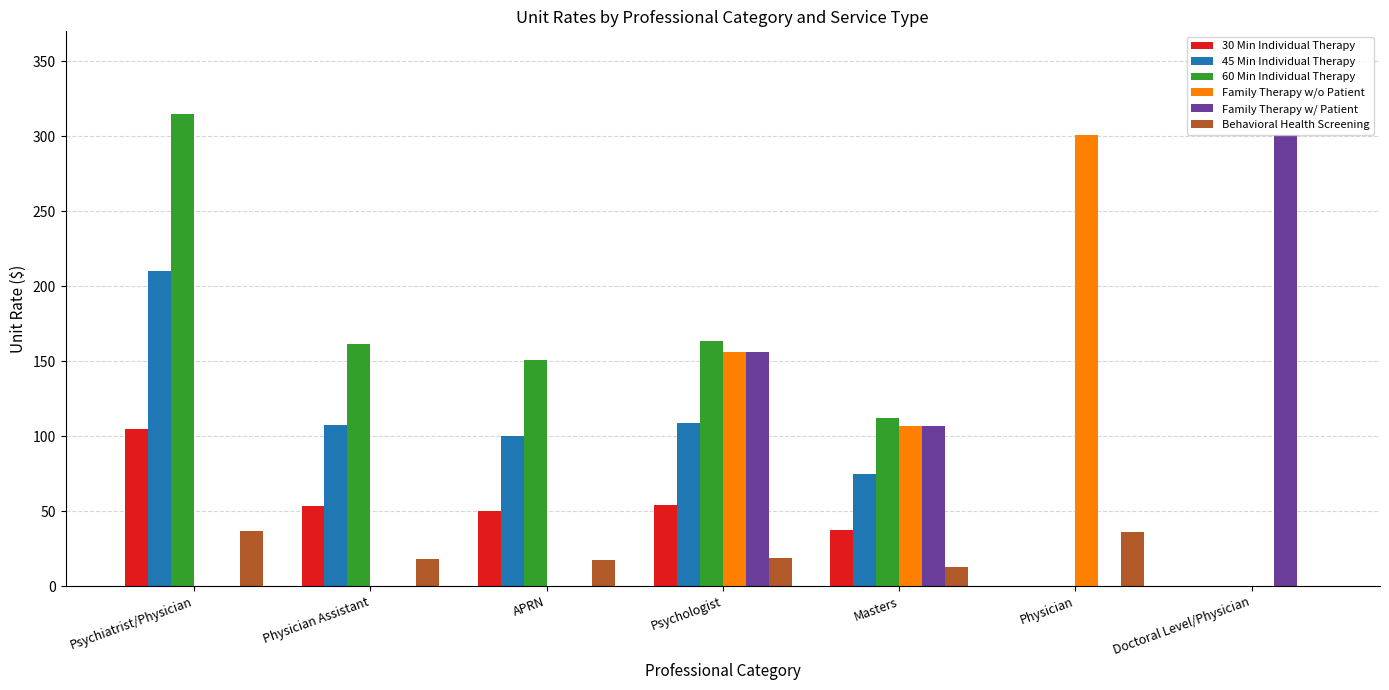

Is the value of Behavioral Health Screening at APRN greater than the value of 60 Min Individual Therapy at Physician?

Yes